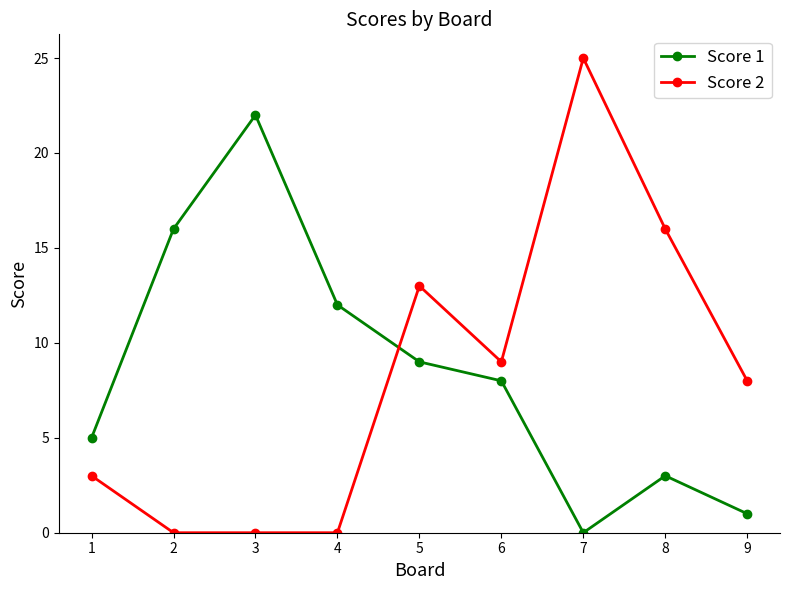

The Score 2 series shows 0 at 2. True or false?

True